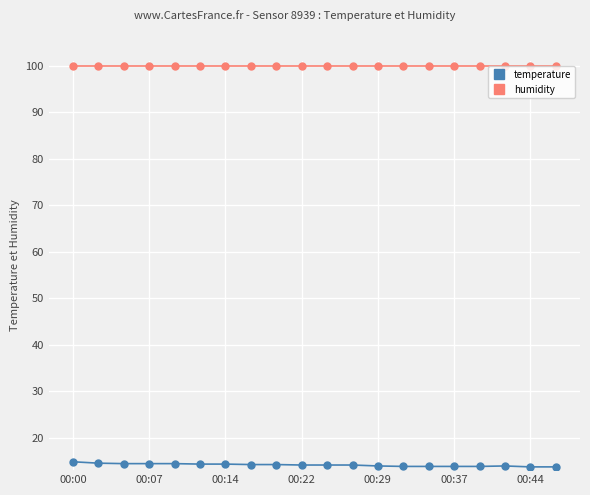

True or false: humidity and temperature intersect in this chart.

False